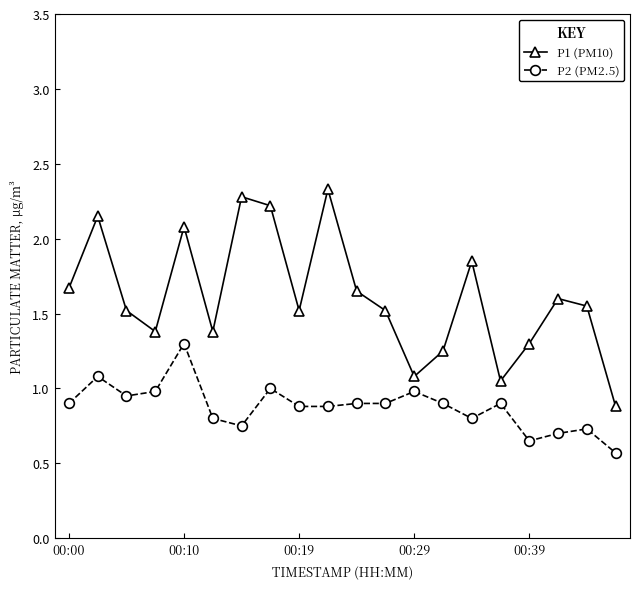

What is the difference between the maximum and second lowest values in the P1 (PM10) series?

1.3